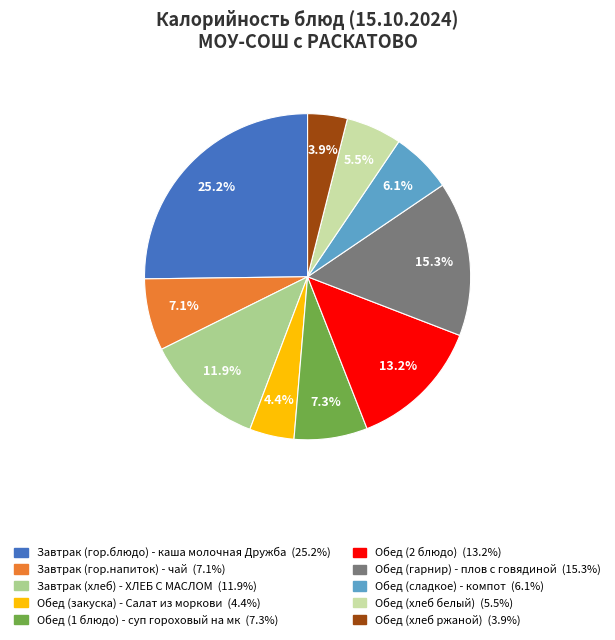

Between Завтрак (гор.блюдо) - каша молочная Дружба and Обед (хлеб ржаной), which is larger?

Завтрак (гор.блюдо) - каша молочная Дружба